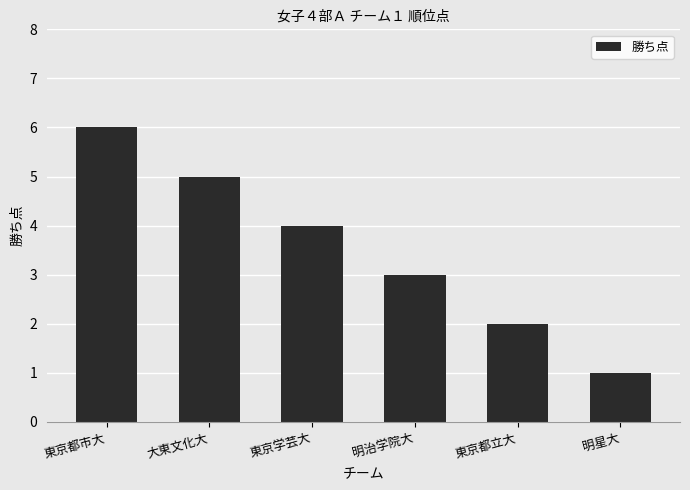

The value at 東京学芸大 is 7. True or false?

False